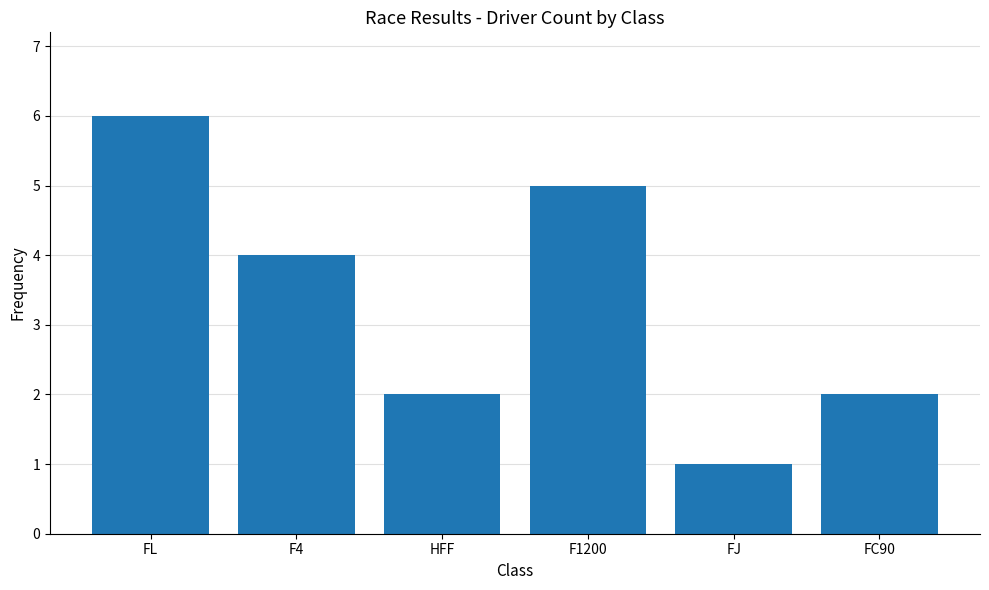

The value at HFF is 1. True or false?

False